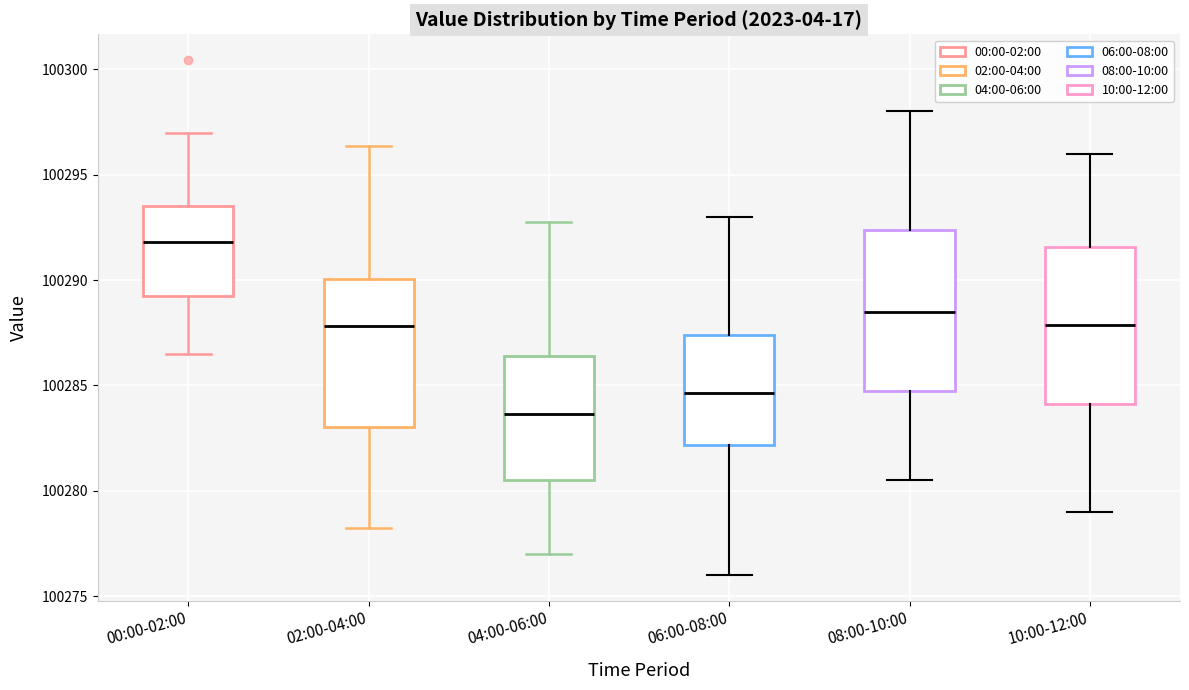

Reading left to right, read every box against the y-axis: the position of its median line, the range the box covers, and the ends of its whiskers. The values are not printed on the chart, so give them approximately, as read against the axis.

00:00-02:00: median 100292.0, box 100289.5 to 100293.5, whiskers 100286.5 to 100297.0
02:00-04:00: median 100288.0, box 100283.0 to 100290.0, whiskers 100278.5 to 100296.5
04:00-06:00: median 100283.5, box 100280.5 to 100286.5, whiskers 100277.0 to 100293.0
06:00-08:00: median 100284.5, box 100282.0 to 100287.5, whiskers 100276.0 to 100293.0
08:00-10:00: median 100288.5, box 100285.0 to 100292.5, whiskers 100280.5 to 100298.0
10:00-12:00: median 100288.0, box 100284.0 to 100291.5, whiskers 100279.0 to 100296.0